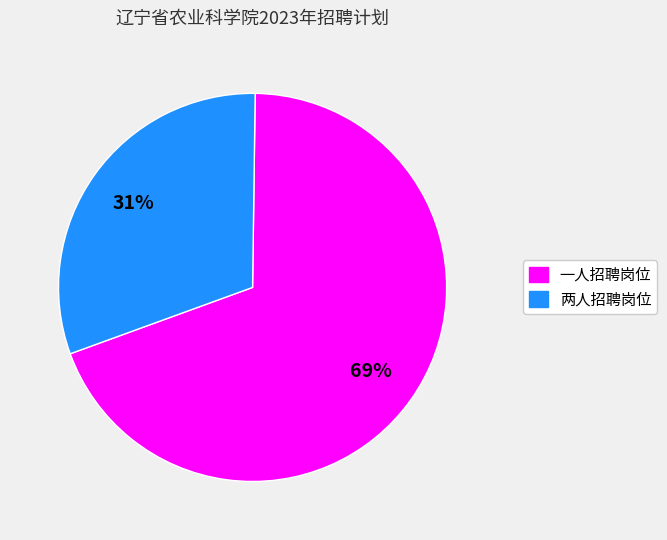

Does any single category account for the majority?

Yes